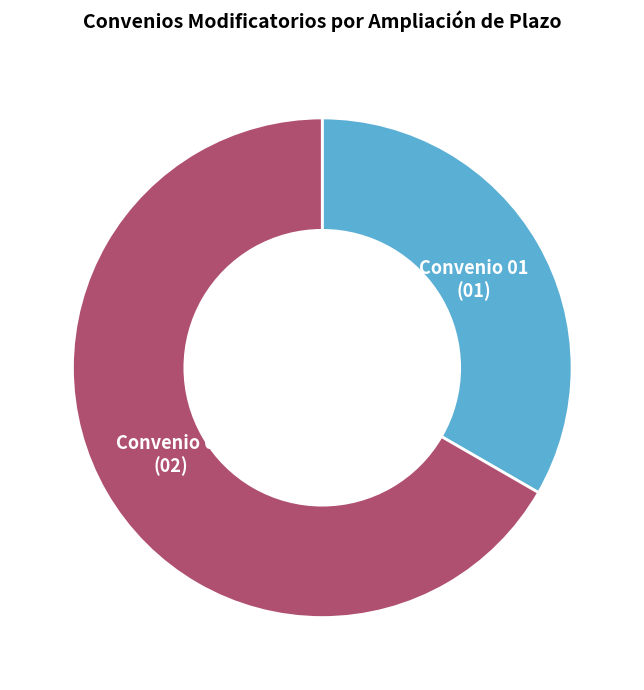

The Convenio 02 slice represents 77% of the pie. True or false?

False